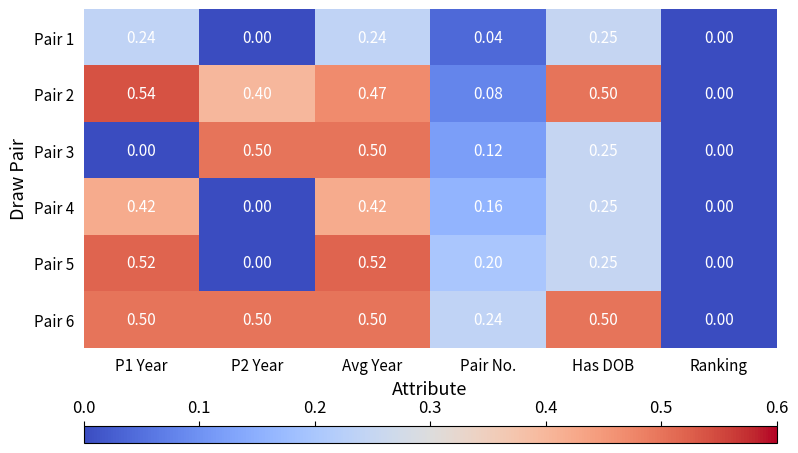

At which label is Pair 6 closest to 0?

Ranking